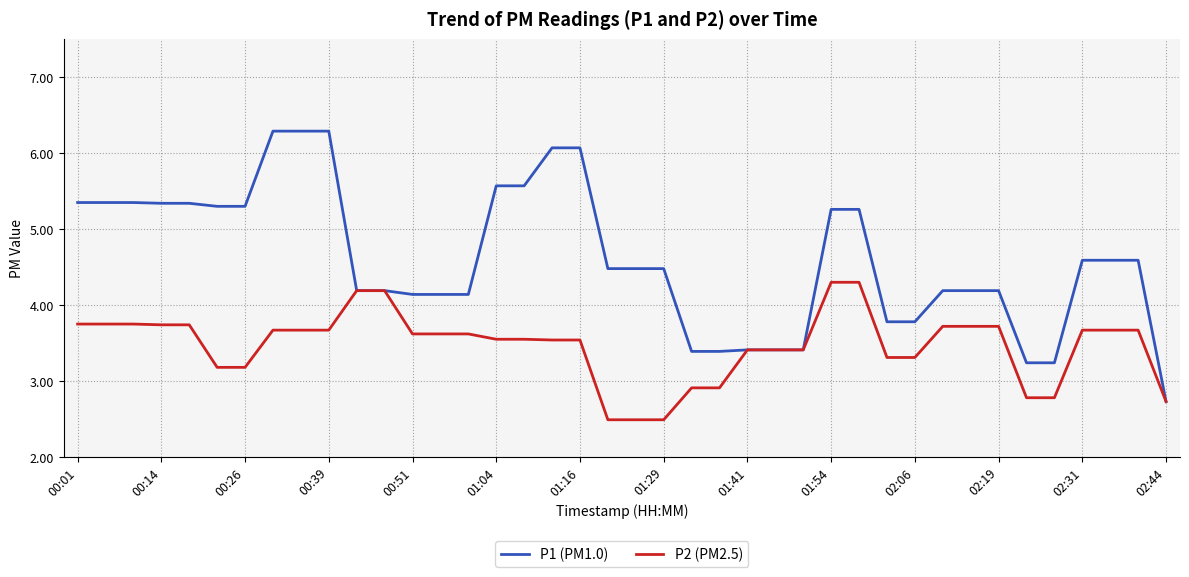

Which series has the largest total across all categories?

P1 (PM1.0)